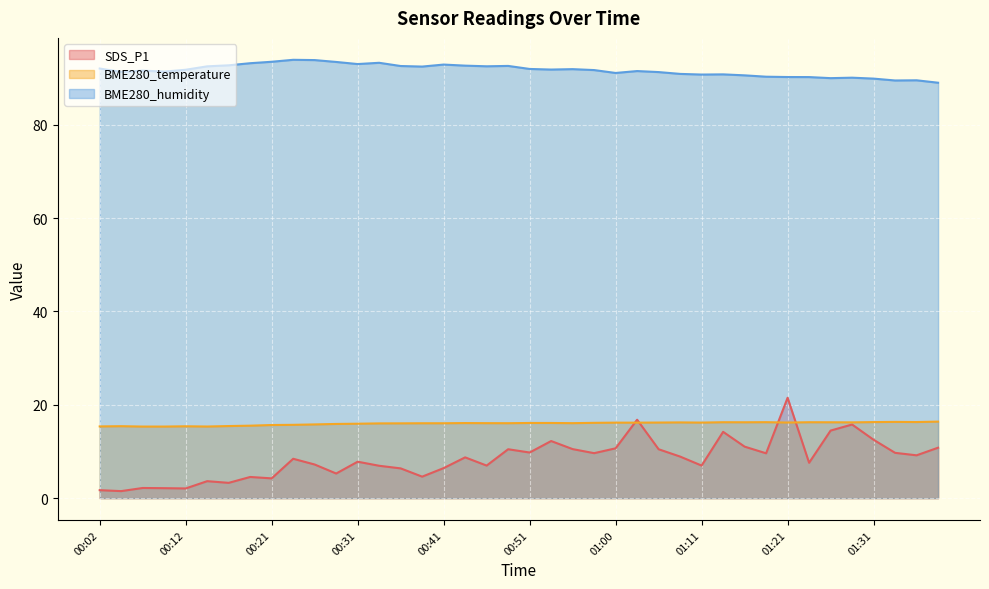

What is the label of the 6th point from the left?

00:14